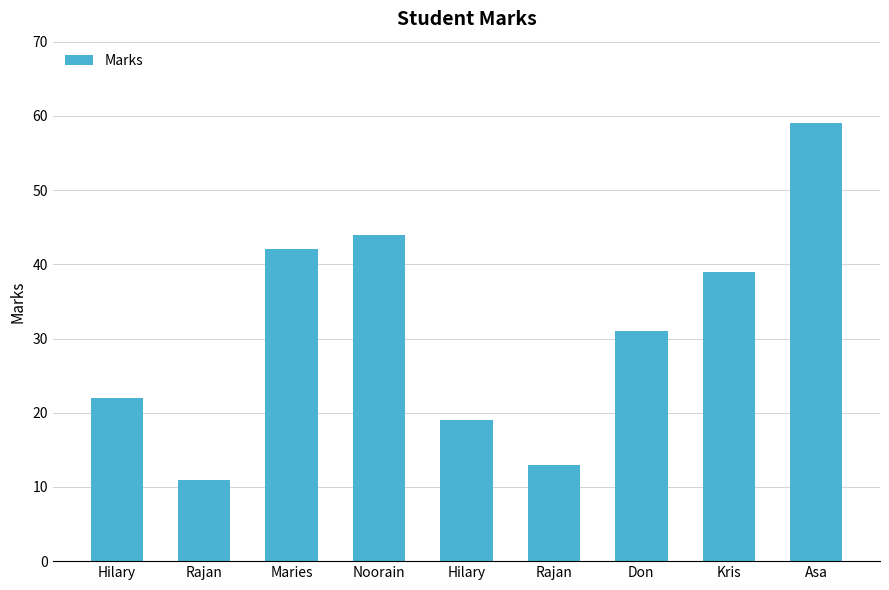

What is the difference between the second highest and second lowest values?

31